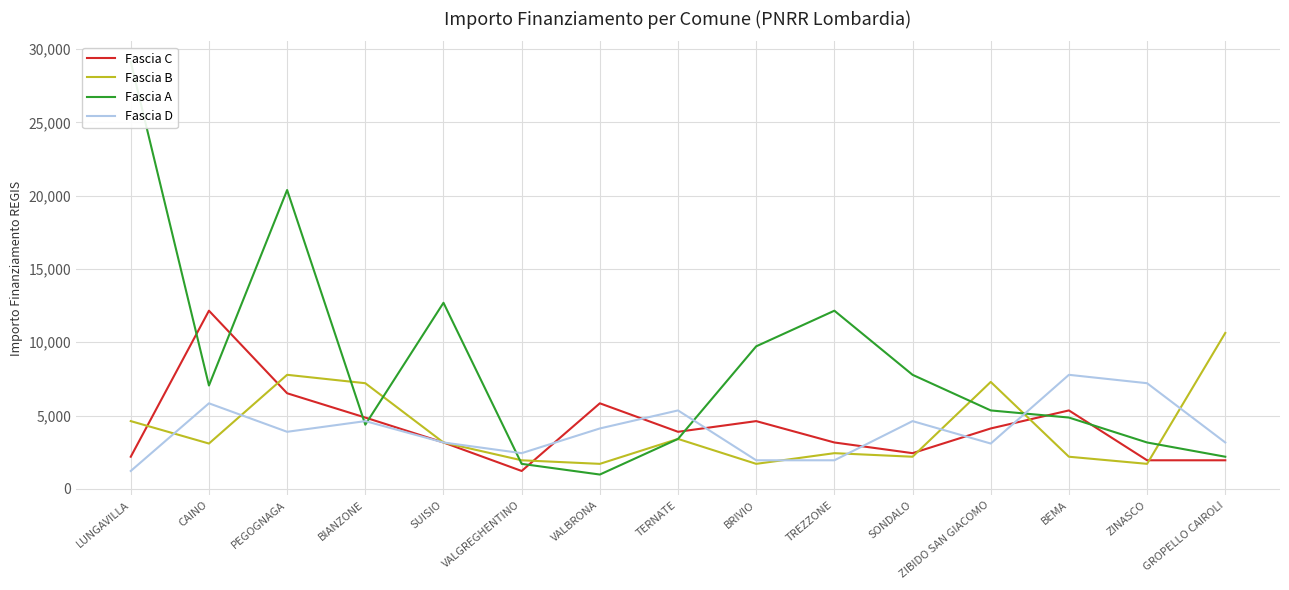

At which label is Fascia C closest to 6682?

PEGOGNAGA